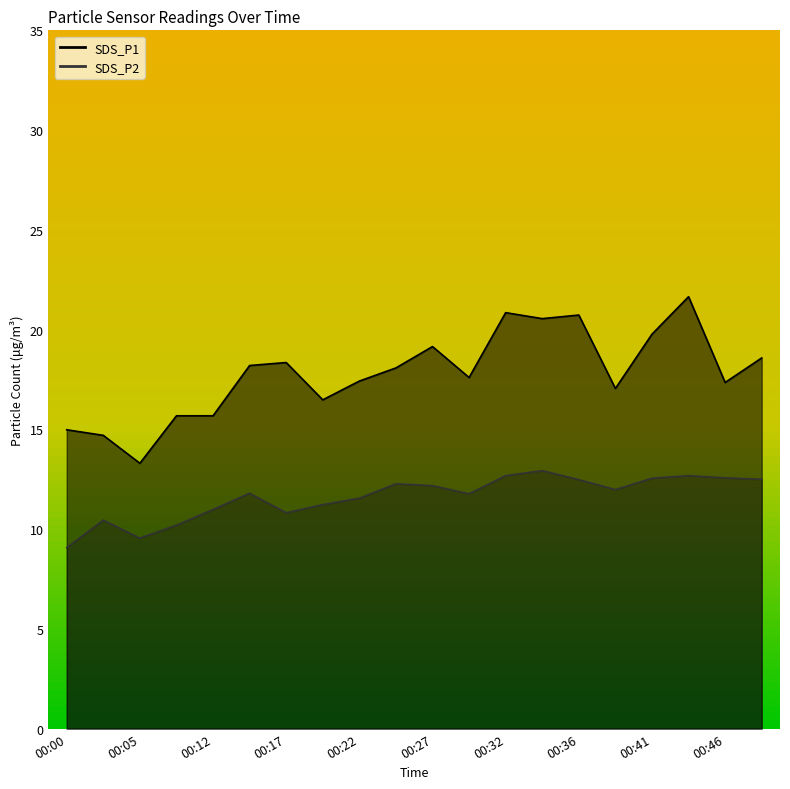

What is the minimum value for SDS_P1?

13.3